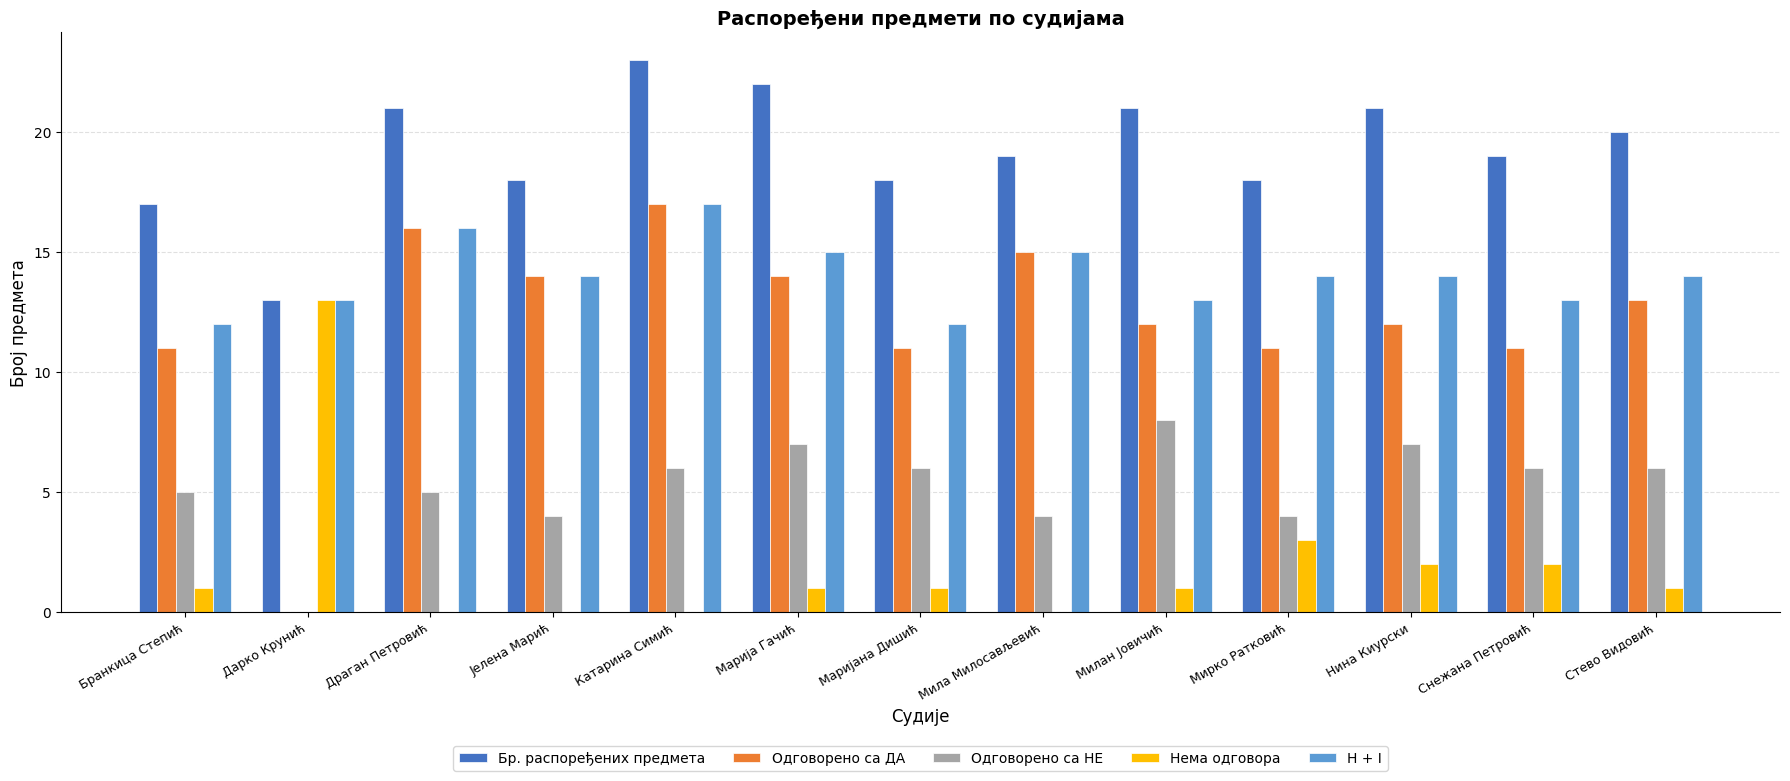

What is the greatest value displayed?

23